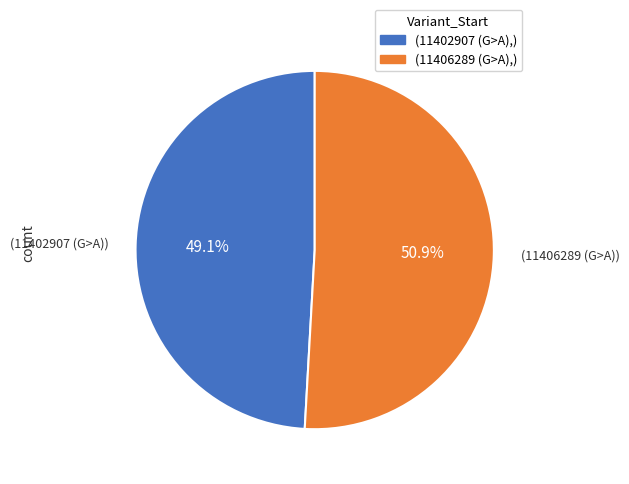

Is there any slice that represents more than half of the pie?

Yes